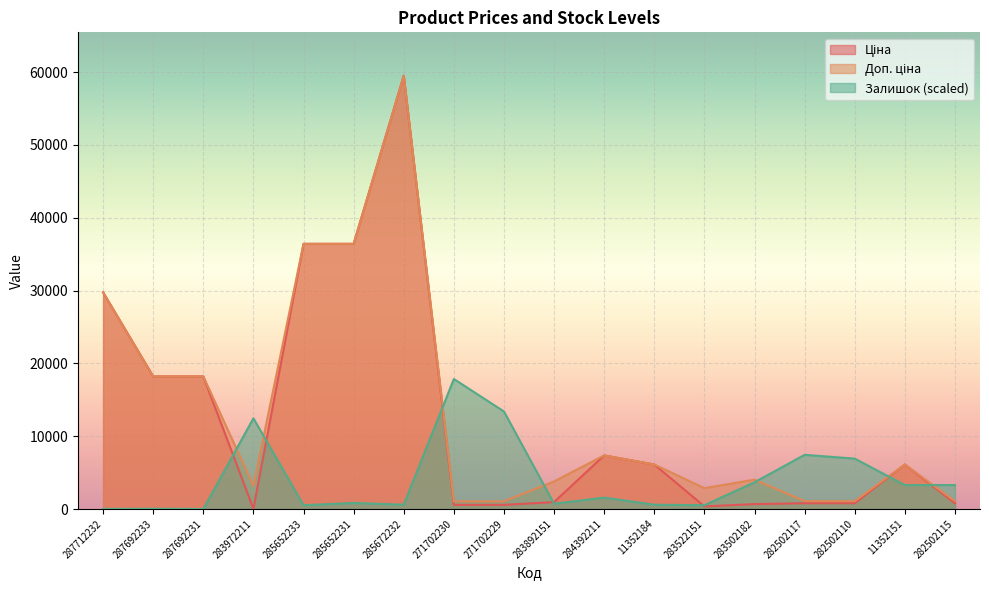

At 285652231, list the series in order from largest to smallest.

Ціна, Доп. ціна, Залишок